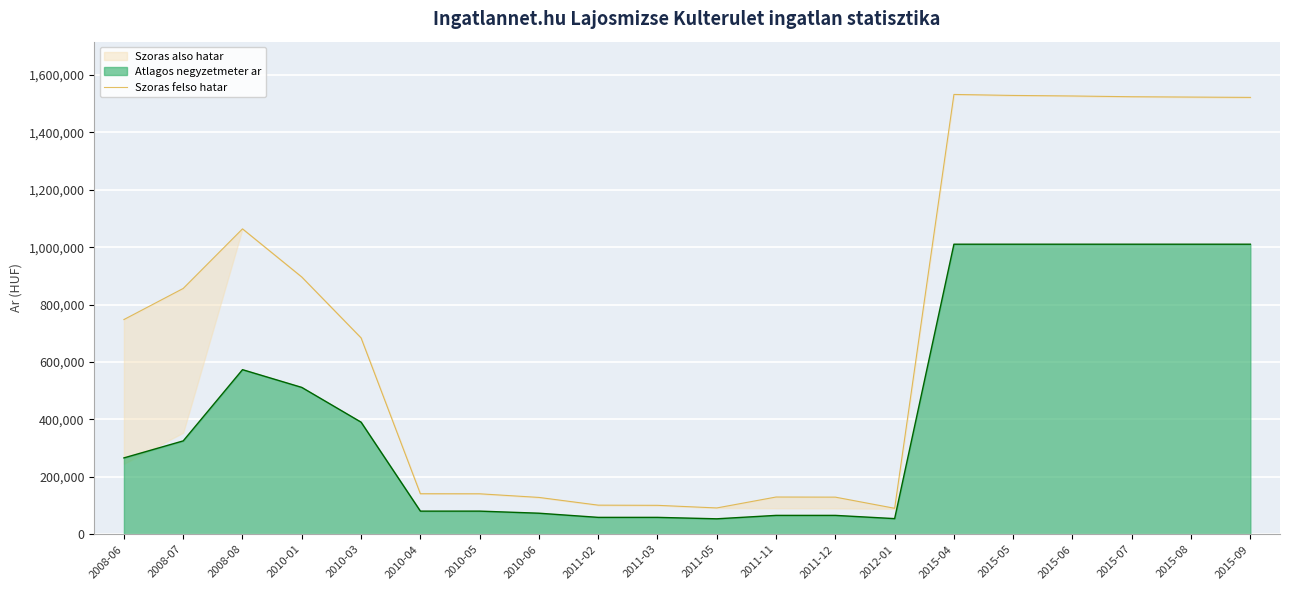

The value at 2010-04 is 141340. True or false?

True